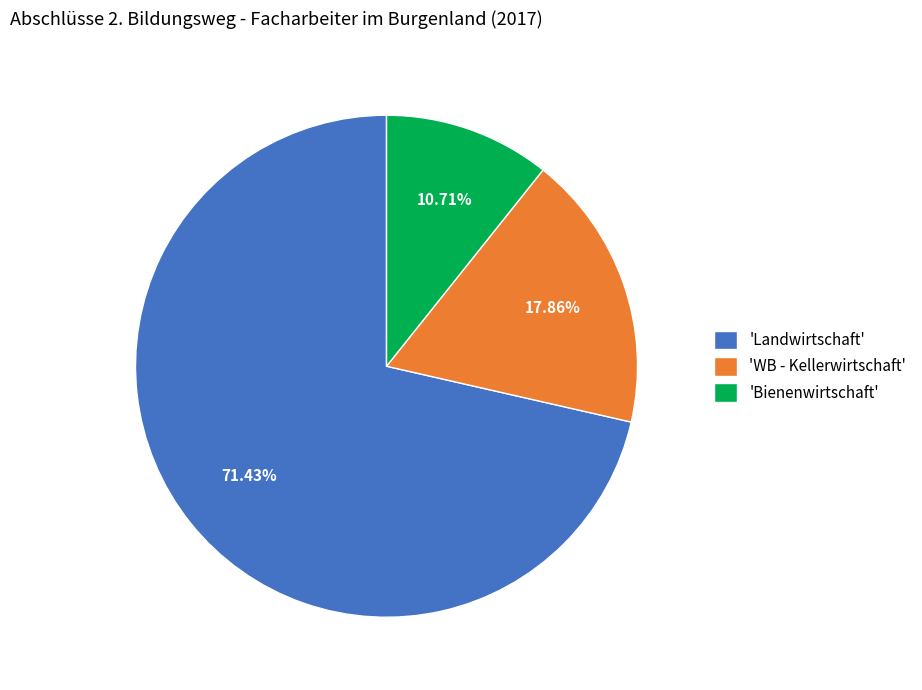

Rank the categories by value from lowest to highest.

'Bienenwirtschaft', 'WB - Kellerwirtschaft', 'Landwirtschaft'